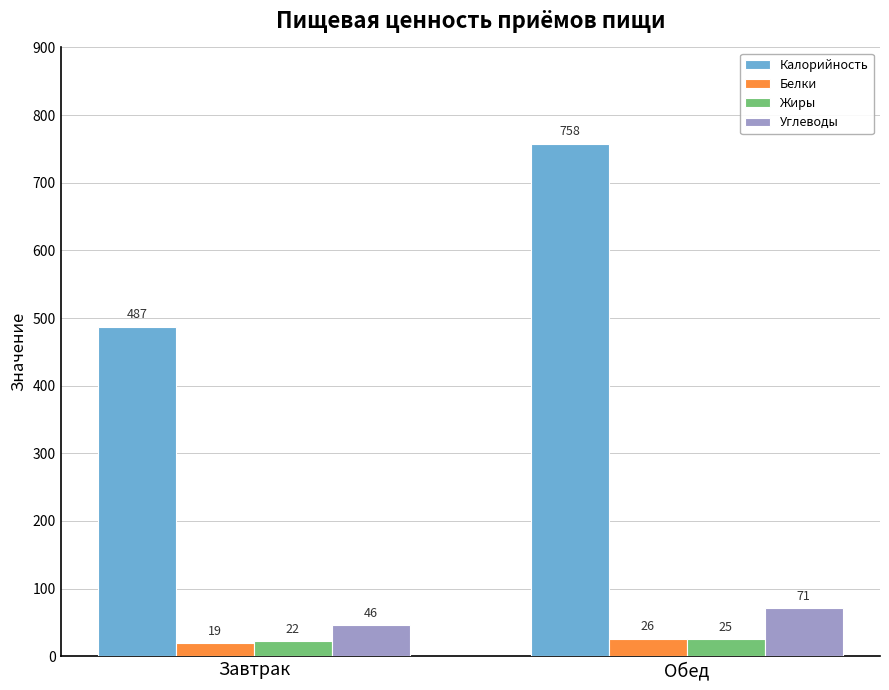

Reading left to right, what are all the values shown in this chart?

Калорийность: Завтрак=487	Обед=758
Белки: Завтрак=19	Обед=26
Жиры: Завтрак=22	Обед=25
Углеводы: Завтрак=46	Обед=71